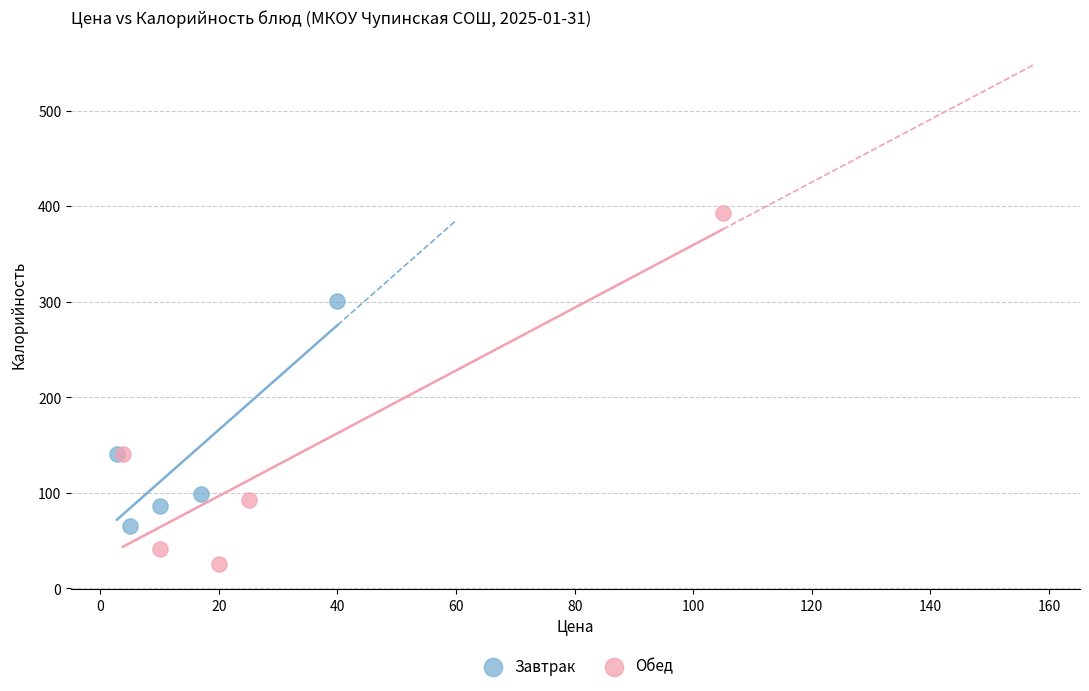

Which series has the widest spread of Y values?

Обед